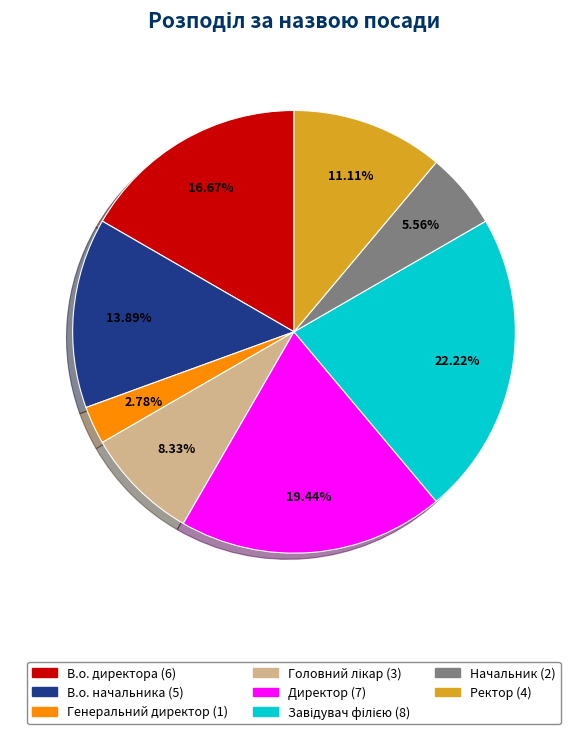

What is the ratio of the value at В.о. директора to the value at Директор?

0.9